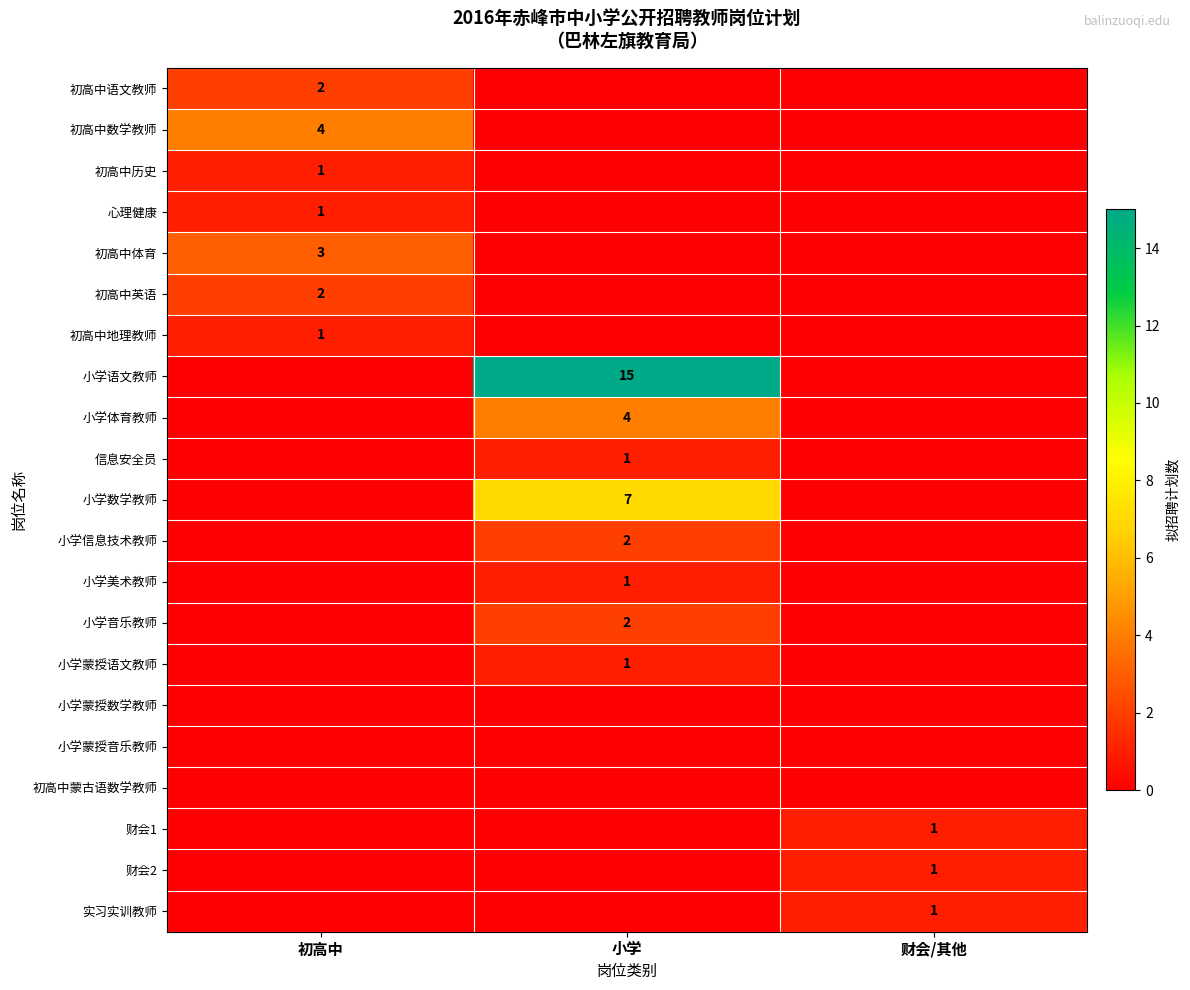

Is it true that 初高中地理教师 equals 1 at 初高中?

True